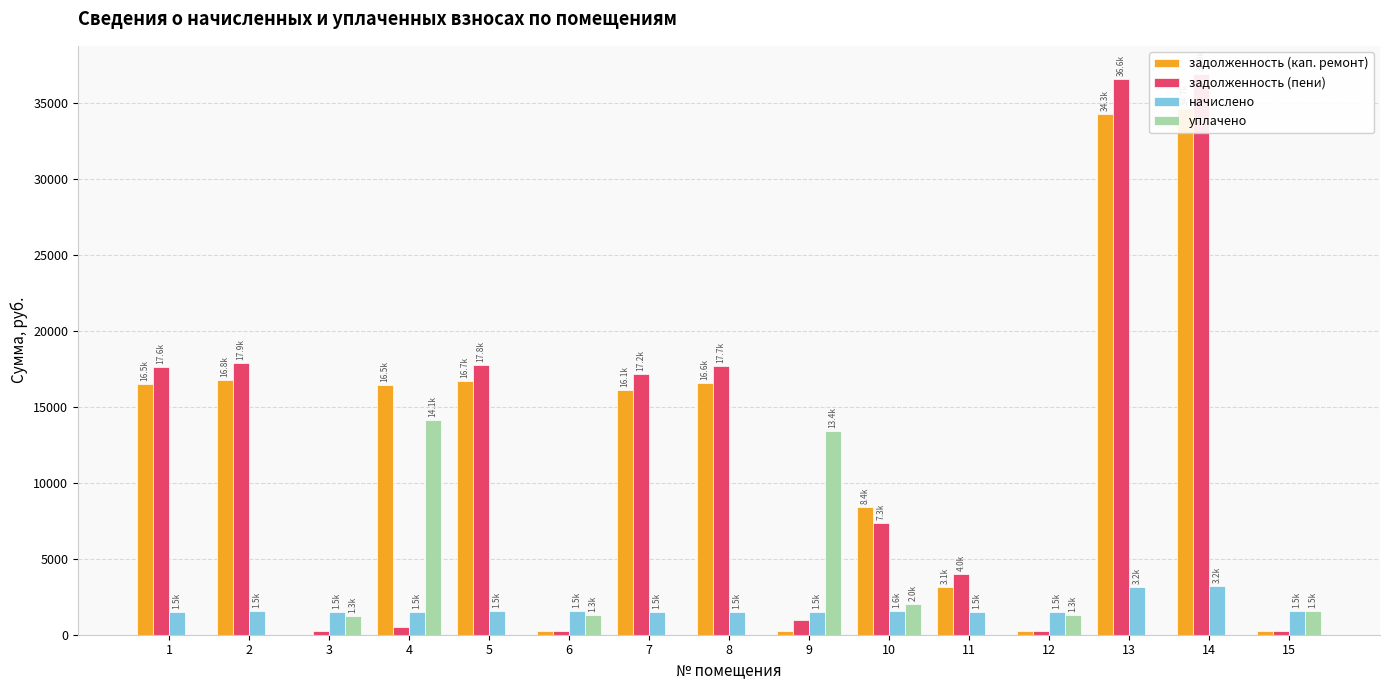

Are the bars horizontal?

No